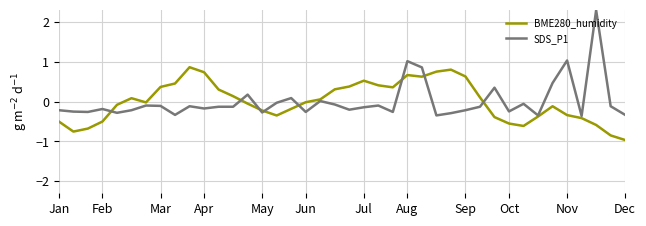

Rank the series by their maximum value, from lowest to highest.

BME280_humidity, SDS_P1